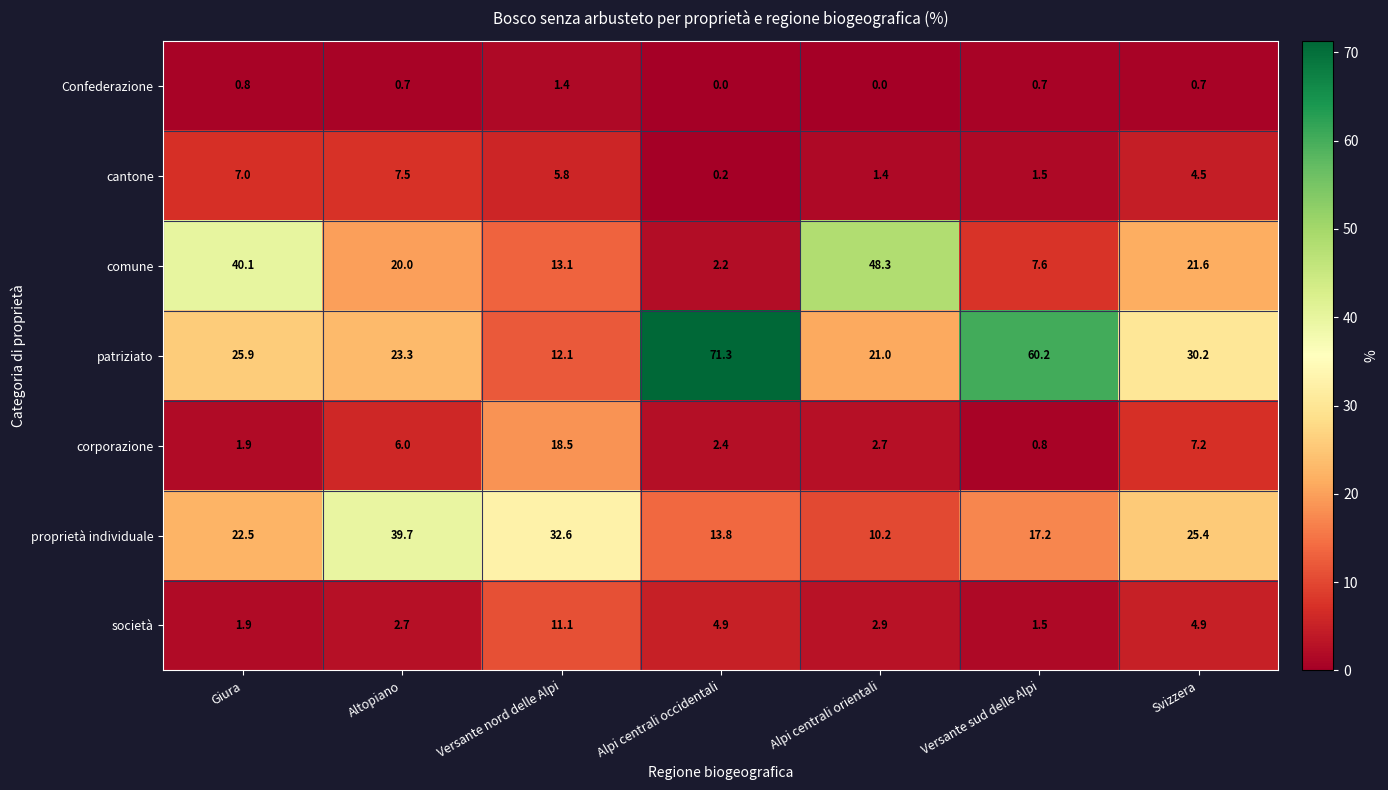

Rank the series by their maximum value, from highest to lowest.

patriziato, comune, proprietà individuale, corporazione, società, cantone, Confederazione